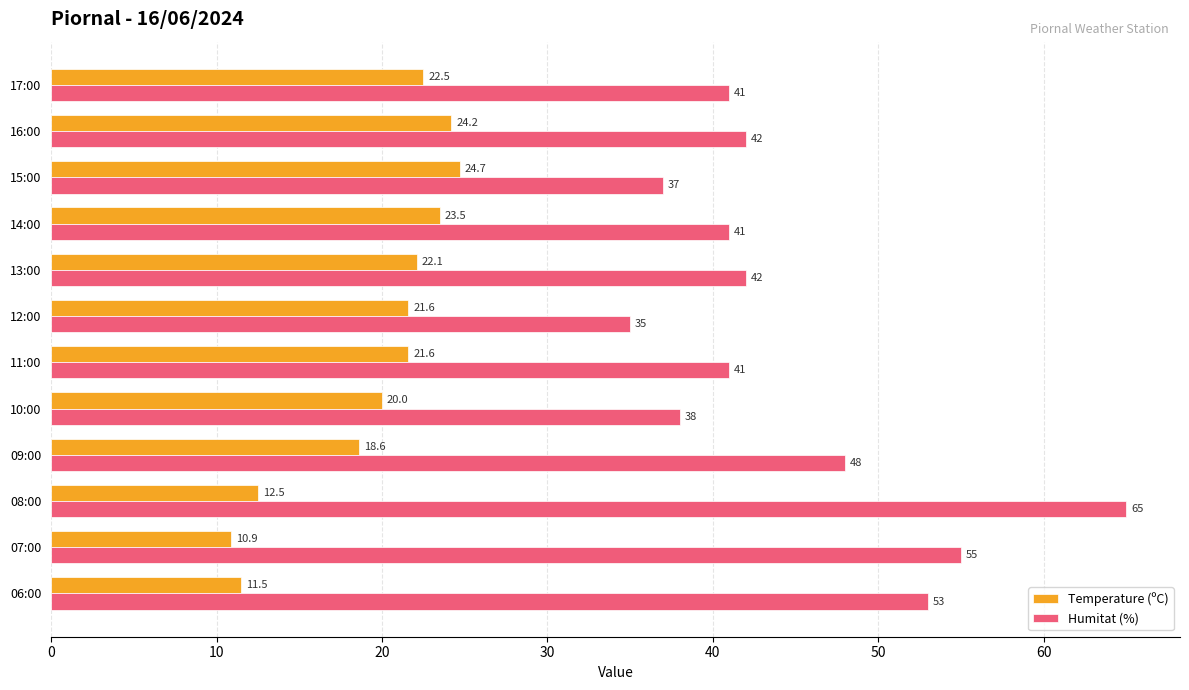

Which series has the largest range (max minus min)?

Humitat (%)